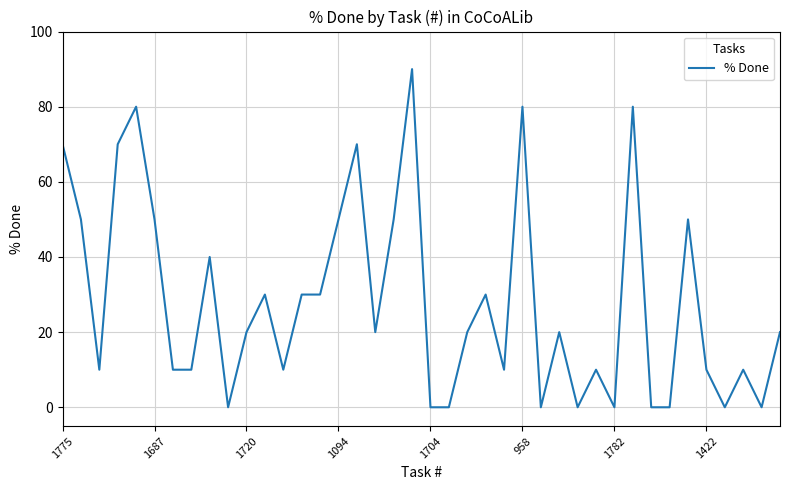

What is the difference between the maximum and minimum values?

90